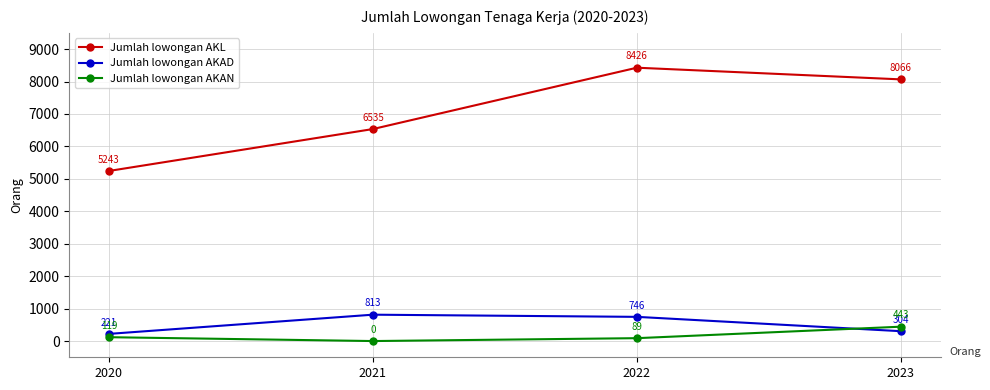

What are all the series names shown in the legend?

Jumlah lowongan AKL, Jumlah lowongan AKAD, Jumlah lowongan AKAN